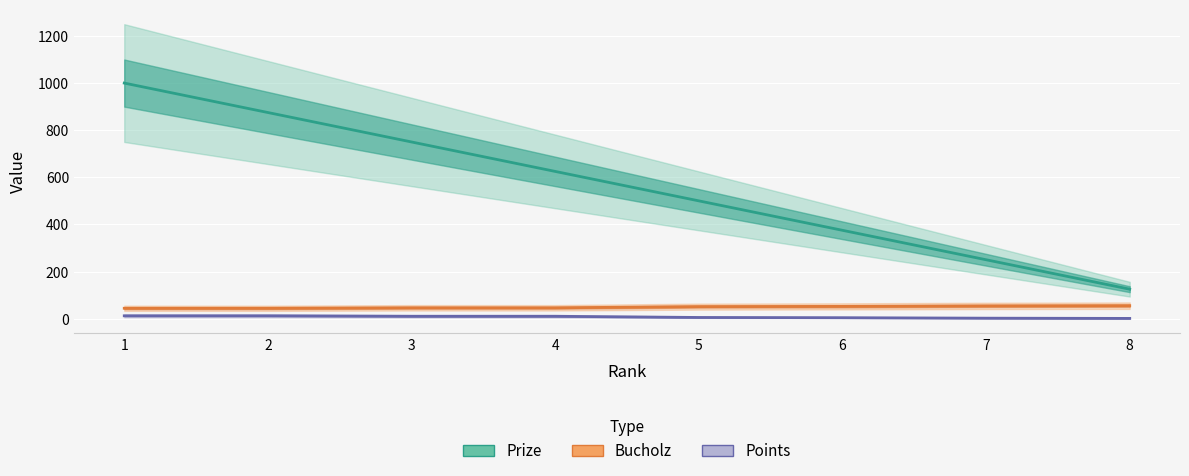

What is the difference between the maximum and minimum values in the Prize series?

875